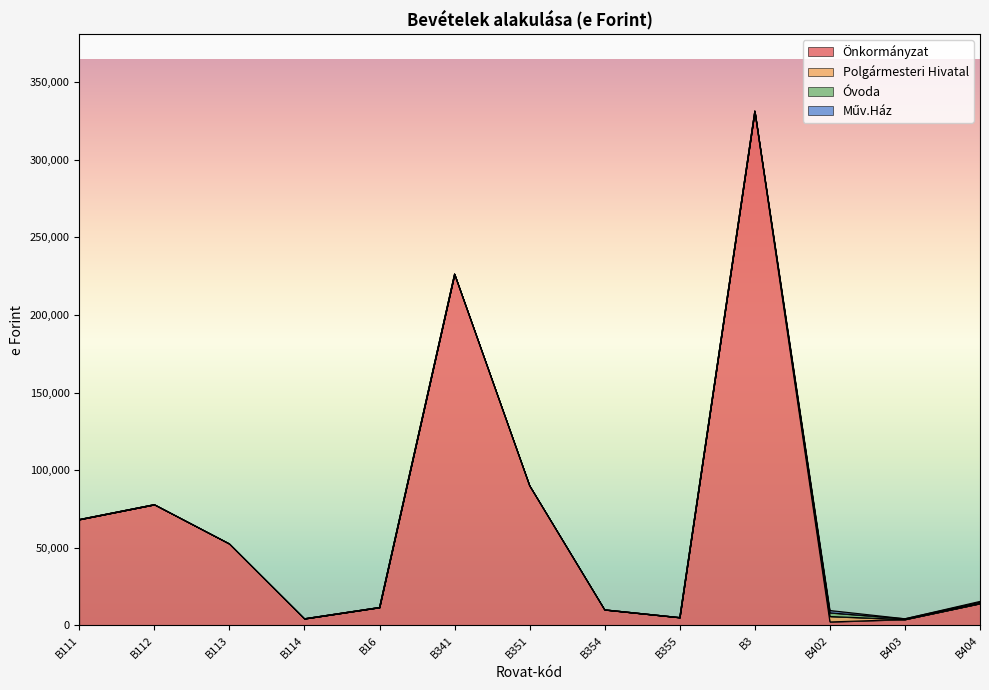

How many data points does each series have?

13